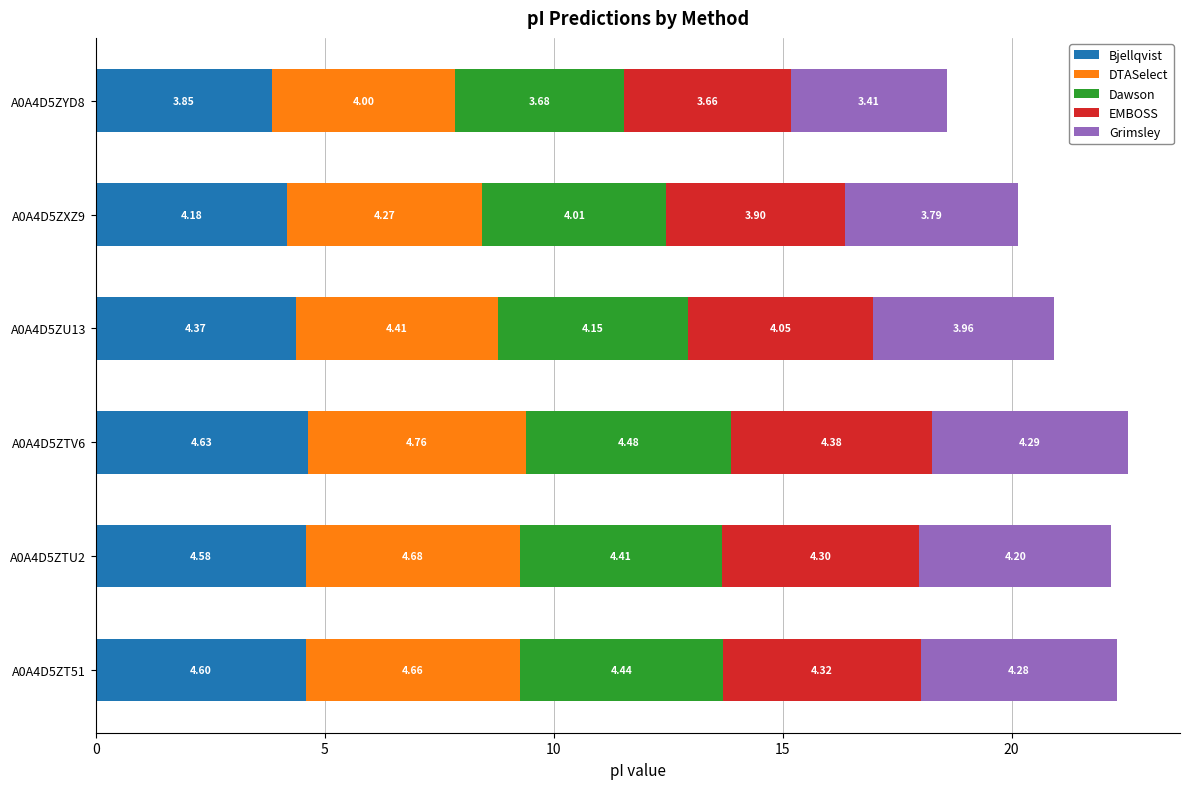

What is the total value across all series at A0A4D5ZT51?

22.3